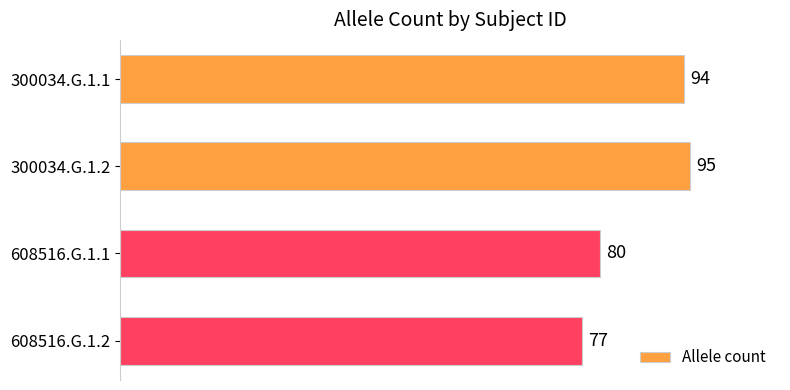

List the labels in order of value, largest first.

300034.G.1.2, 300034.G.1.1, 608516.G.1.1, 608516.G.1.2